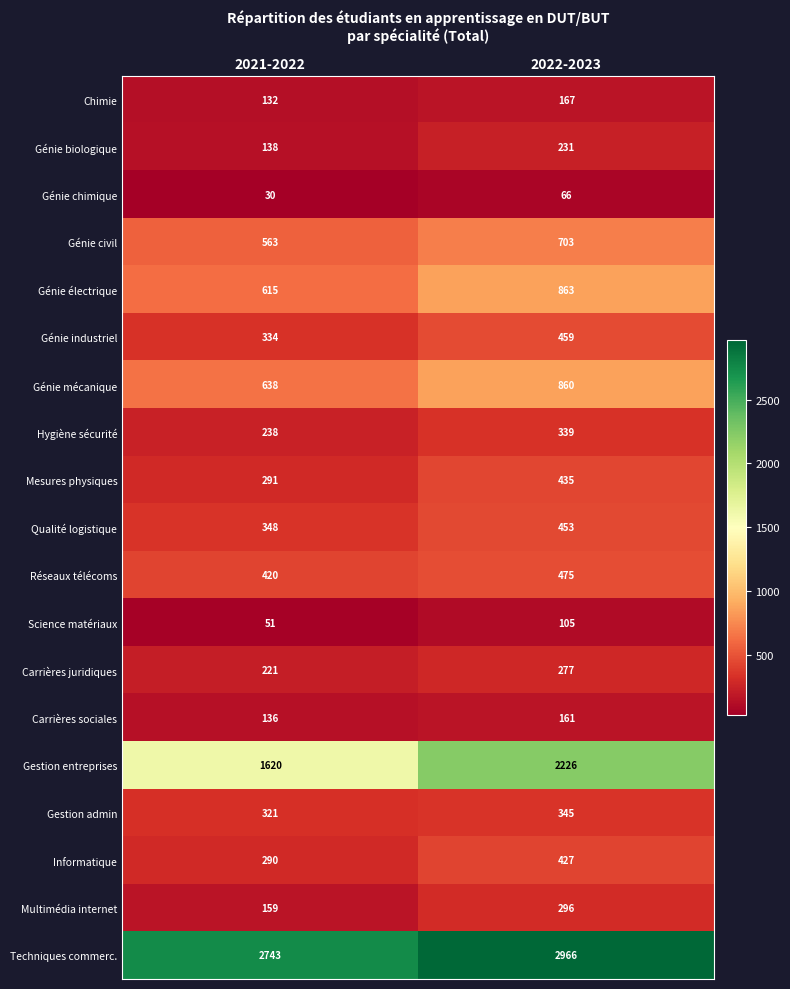

At which label is Génie mécanique closest to 749?

2021-2022